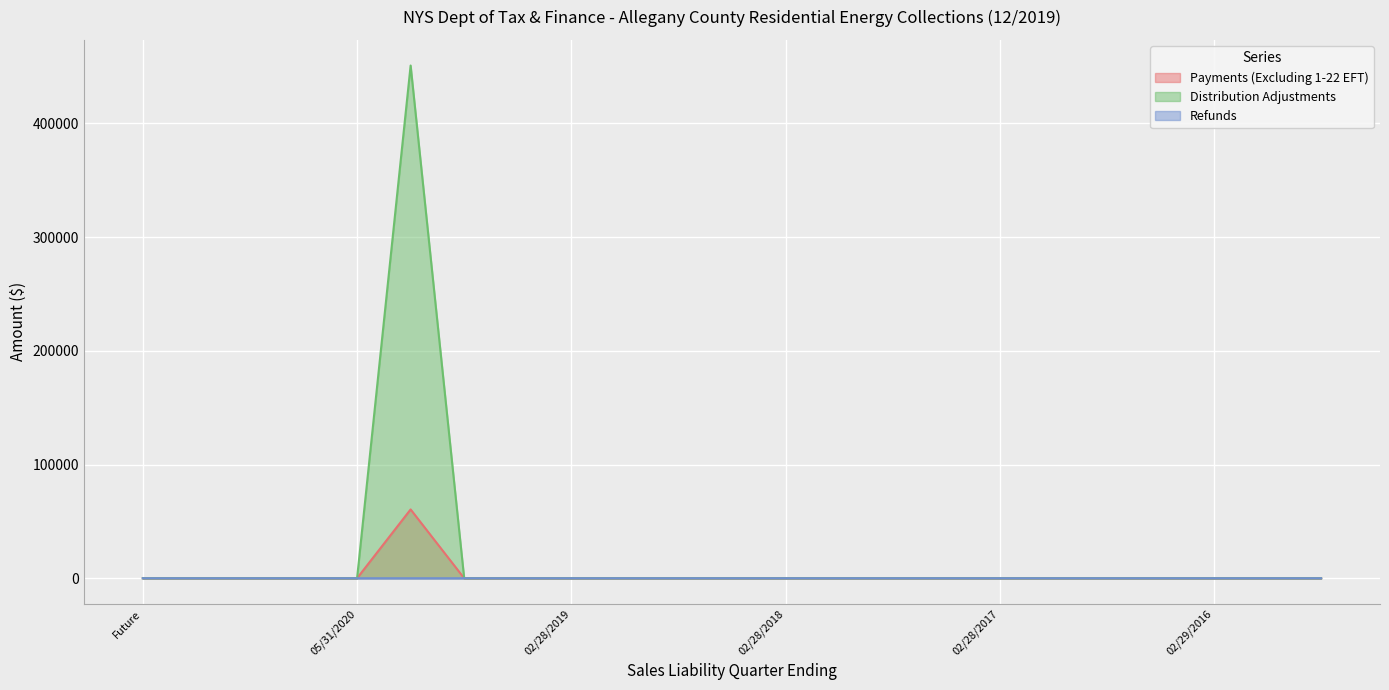

List the labels in order of Payments (Excluding 1-22 EFT) value, smallest first.

Future, 02/28/2021, 11/30/2020, 08/31/2020, 05/31/2020, 08/31/2019, 05/31/2019, 02/28/2019, 11/30/2018, 08/31/2018, 05/31/2018, 02/28/2018, 11/30/2017, 08/31/2017, 05/31/2017, 02/28/2017, 11/30/2016, 08/31/2016, 05/31/2016, 02/29/2016, 11/30/2015, Aged, 11/30/2019